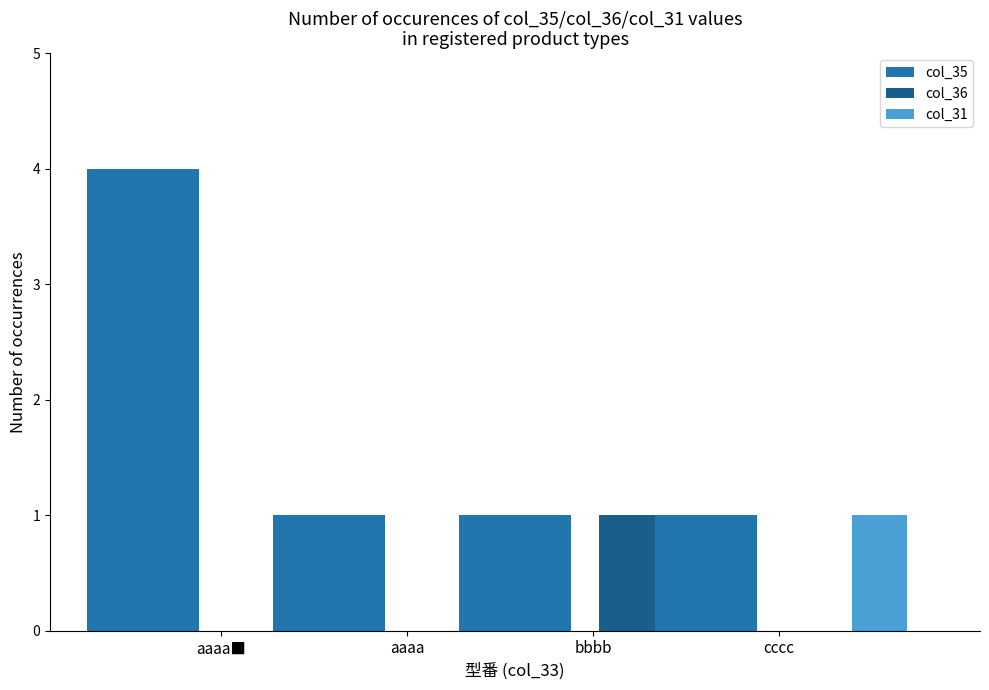

What are all the series names shown in the legend?

col_35, col_36, col_31